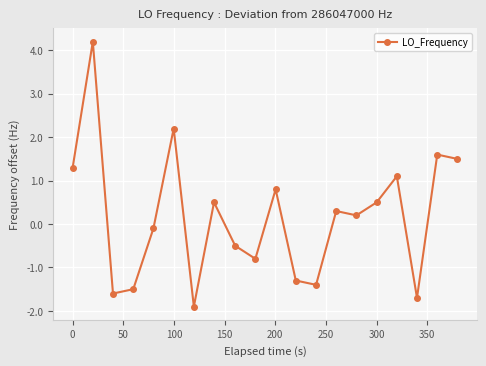

What is the greatest value displayed?

4.2